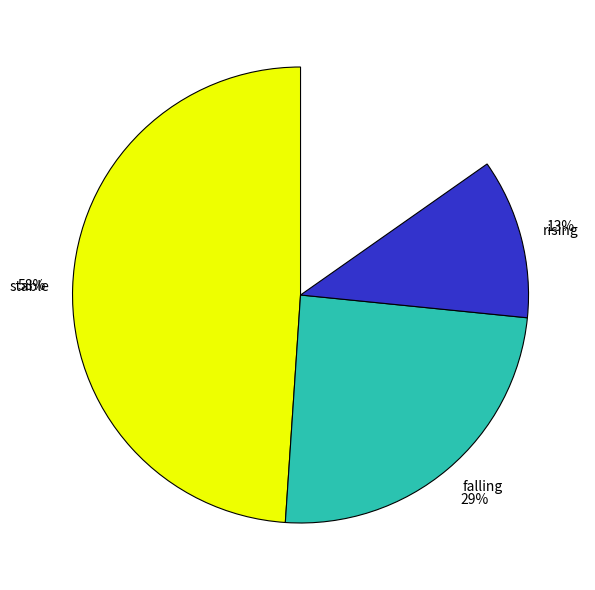

Is there any slice that represents more than half of the pie?

Yes